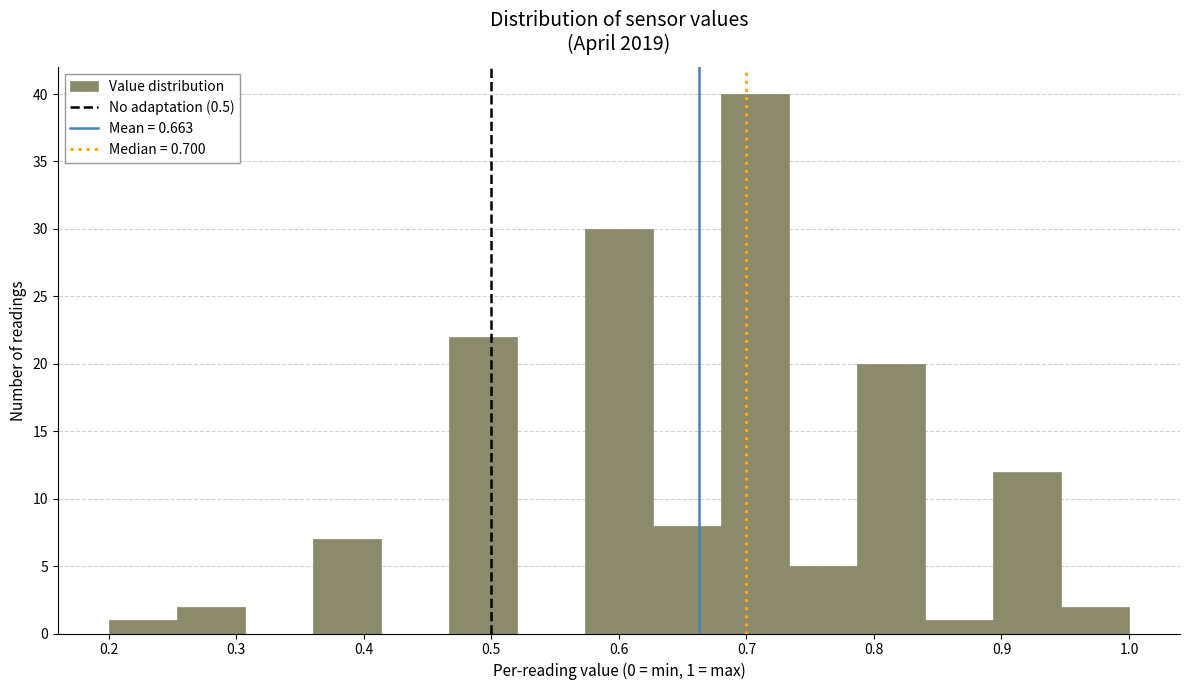

Which range on the x-axis has the tallest bar?

0.68 to 0.73